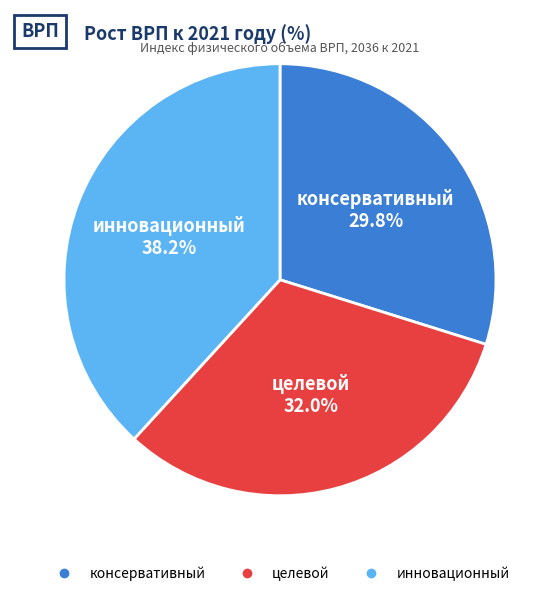

What is the smallest slice in the pie chart?

консервативный